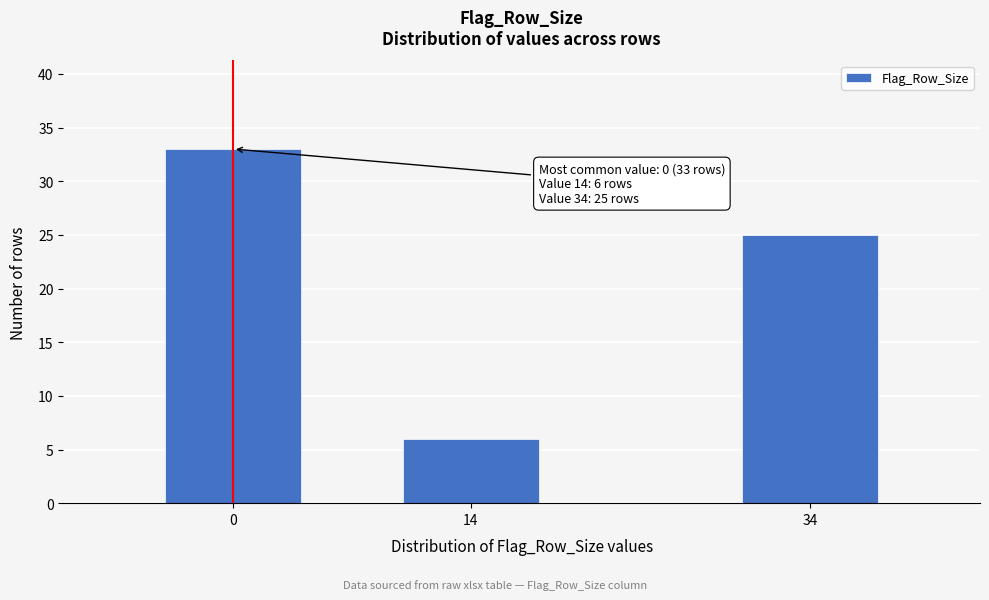

Reading right to left, what are all the values shown in this chart?

34=25	14=6	0=33